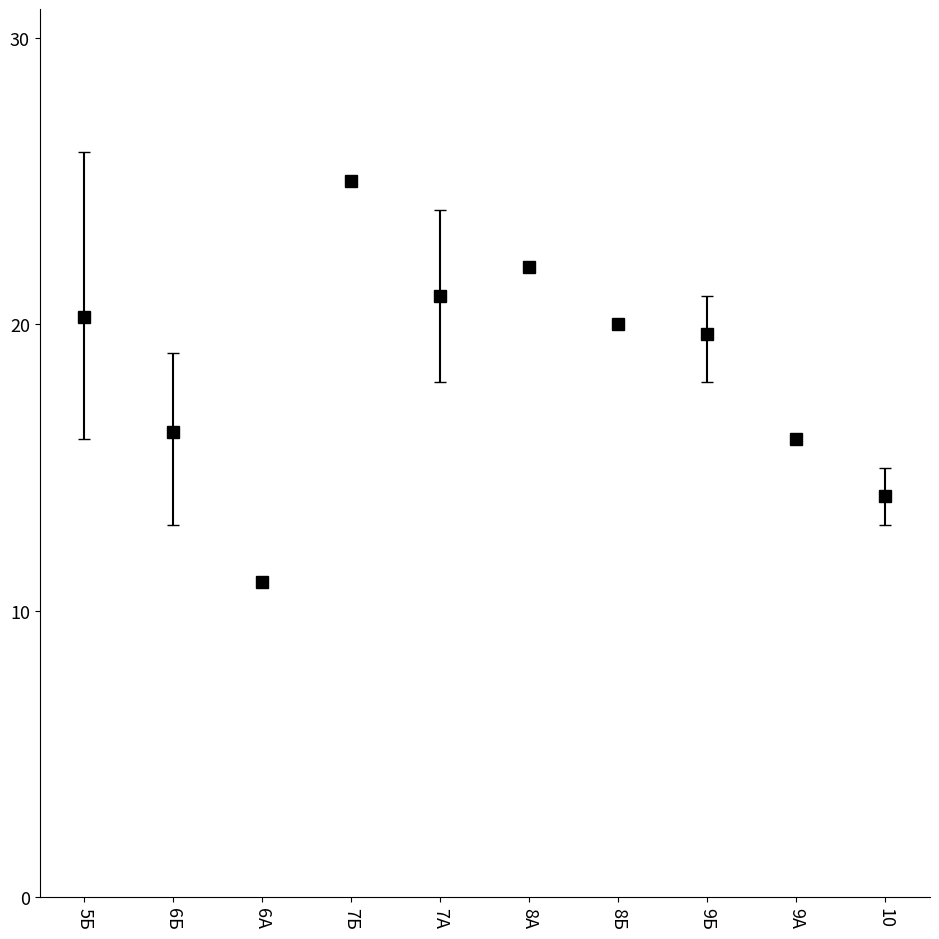

What is the change in value from 9Б to 10?

-5.7